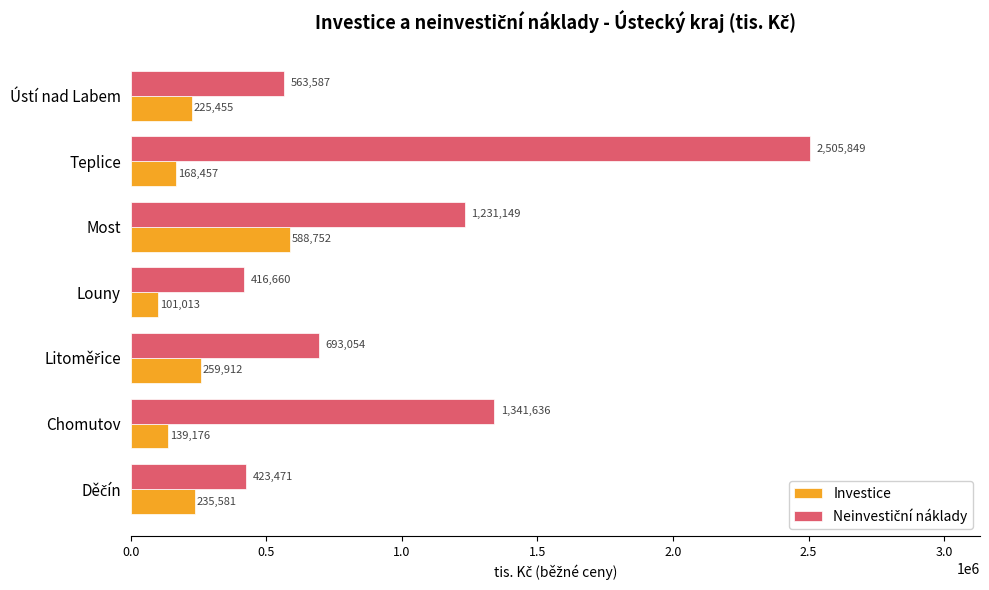

What is the total value across all series at Most?

1819901